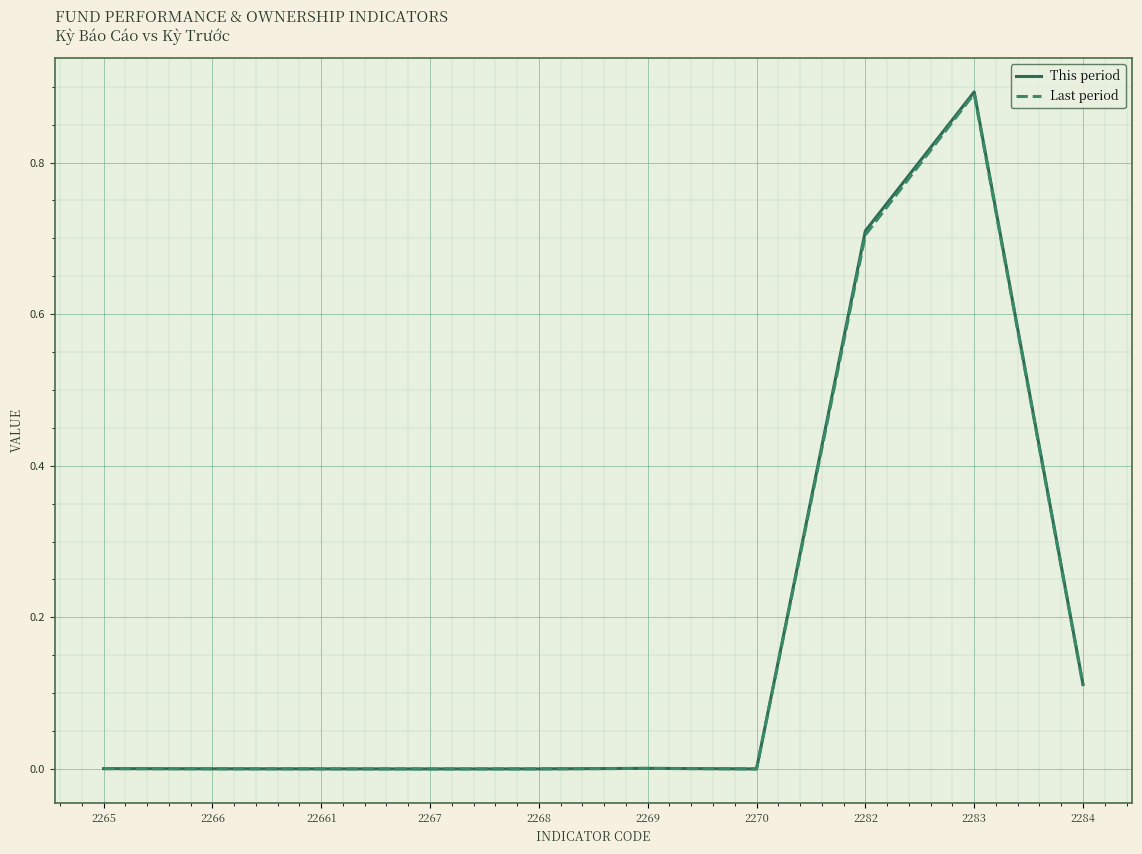

What position from the right is 2267?

7